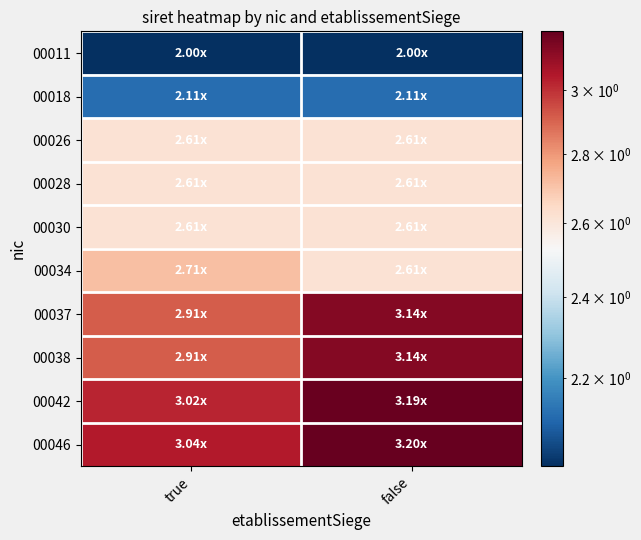

At which category is the sum across all series the highest?

false